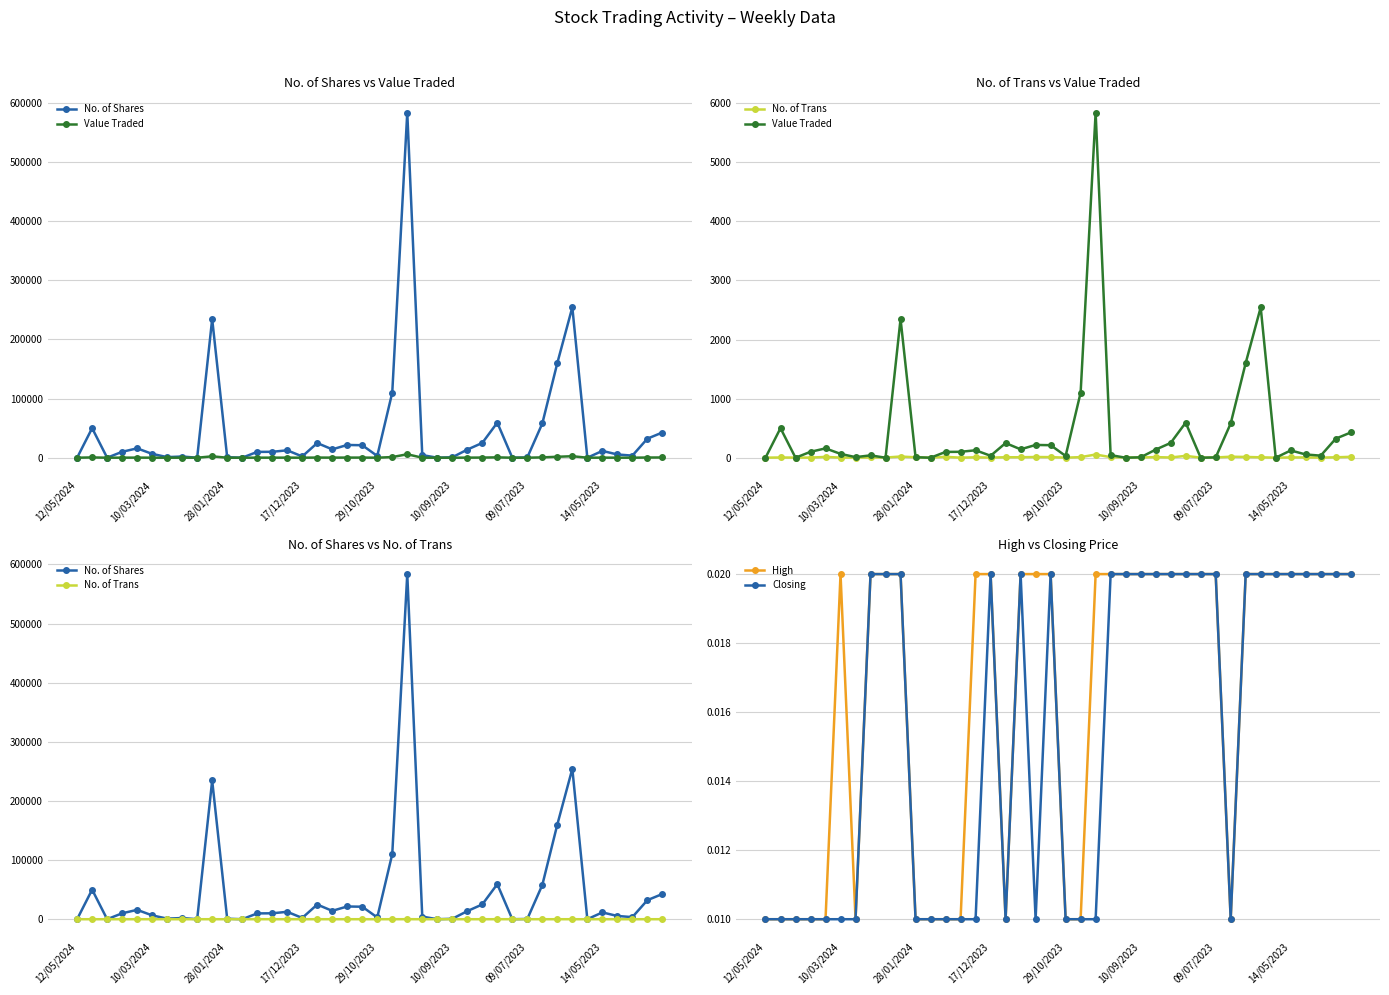

The value of Closing at 9 is 0.0. True or false?

True